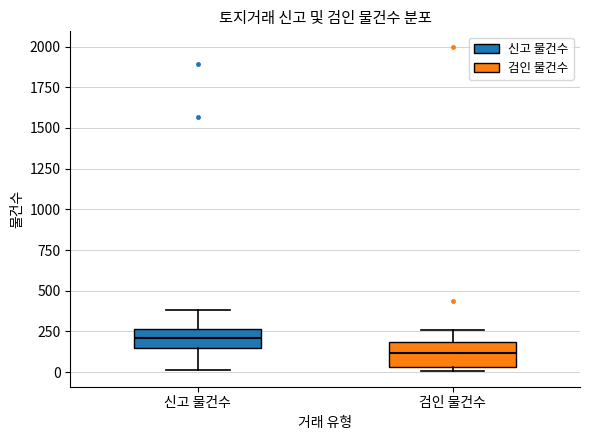

Which box's median line is the highest?

신고 물건수